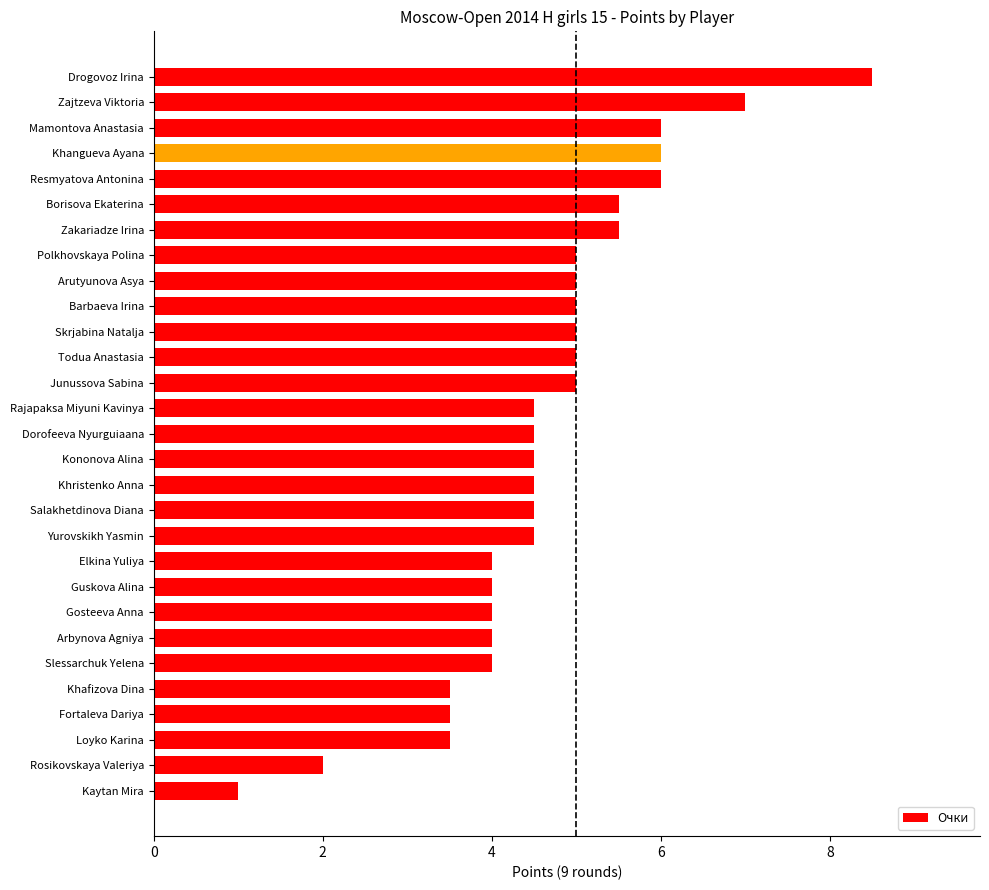

Reading top to bottom, what are all the values shown in this chart?

Drogovoz Irina=8.5	Zajtzeva Viktoria=7.0	Mamontova Anastasia=6.0	Khangueva Ayana=6.0	Resmyatova Antonina=6.0	Borisova Ekaterina=5.5	Zakariadze Irina=5.5	Polkhovskaya Polina=5.0	Arutyunova Asya=5.0	Barbaeva Irina=5.0	Skrjabina Natalja=5.0	Todua Anastasia=5.0	Junussova Sabina=5.0	Rajapaksa Miyuni Kavinya=4.5	Dorofeeva Nyurguiaana=4.5	Kononova Alina=4.5	Khristenko Anna=4.5	Salakhetdinova Diana=4.5	Yurovskikh Yasmin=4.5	Elkina Yuliya=4.0	Guskova Alina=4.0	Gosteeva Anna=4.0	Arbynova Agniya=4.0	Slessarchuk Yelena=4.0	Khafizova Dina=3.5	Fortaleva Dariya=3.5	Loyko Karina=3.5	Rosikovskaya Valeriya=2.0	Kaytan Mira=1.0